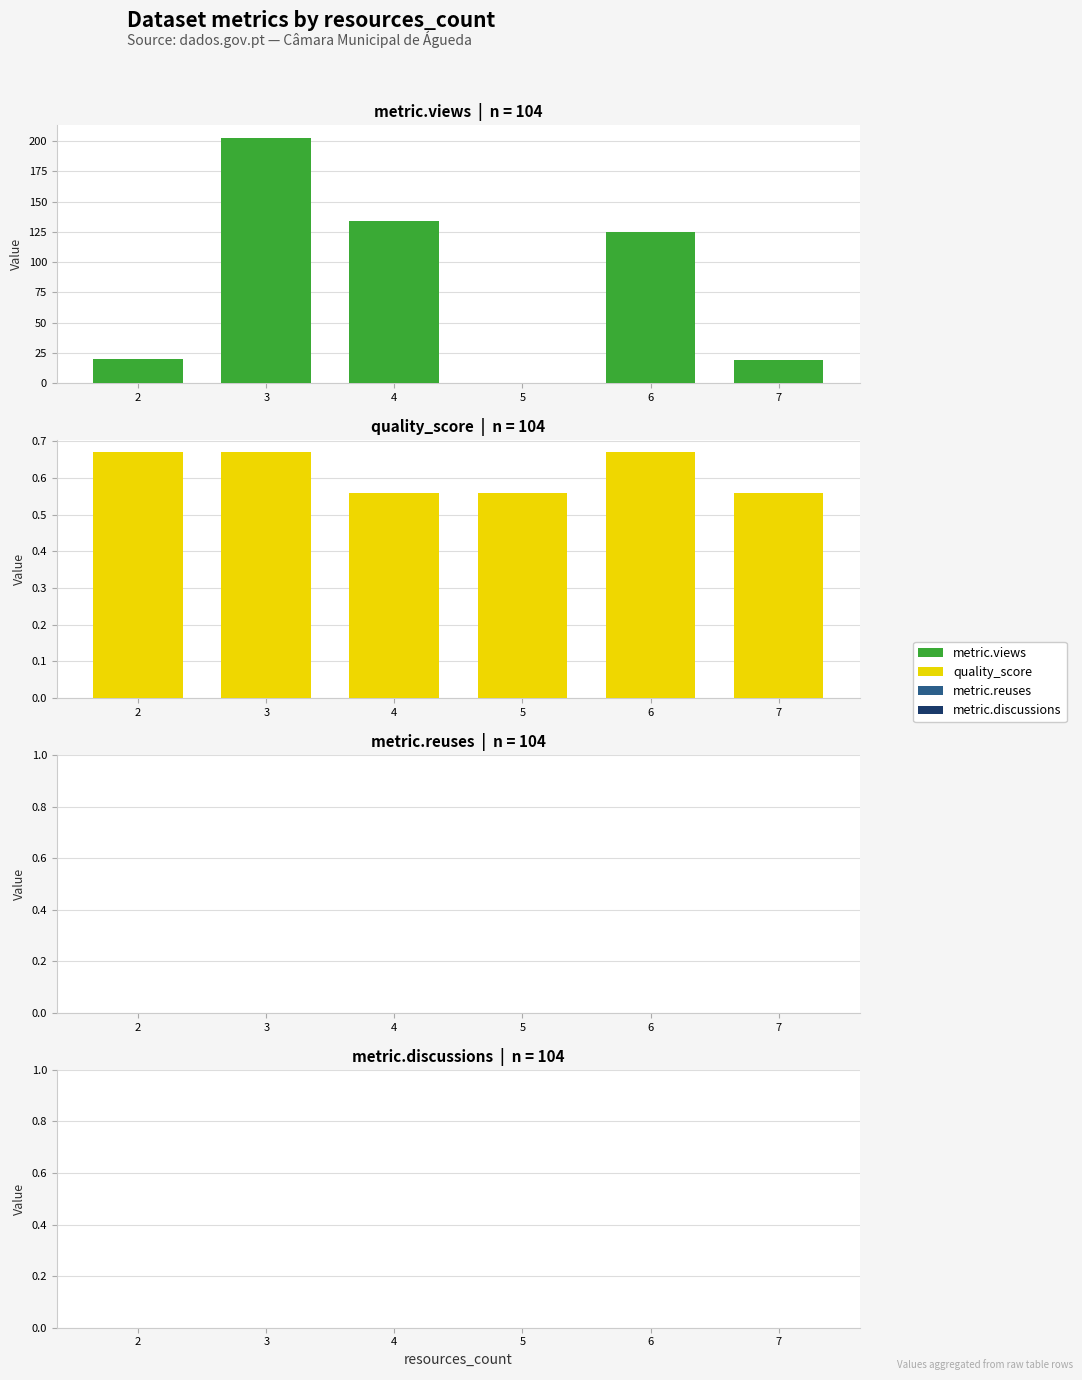

What are all the series names shown in the legend?

metric.views, quality_score, metric.reuses, metric.discussions